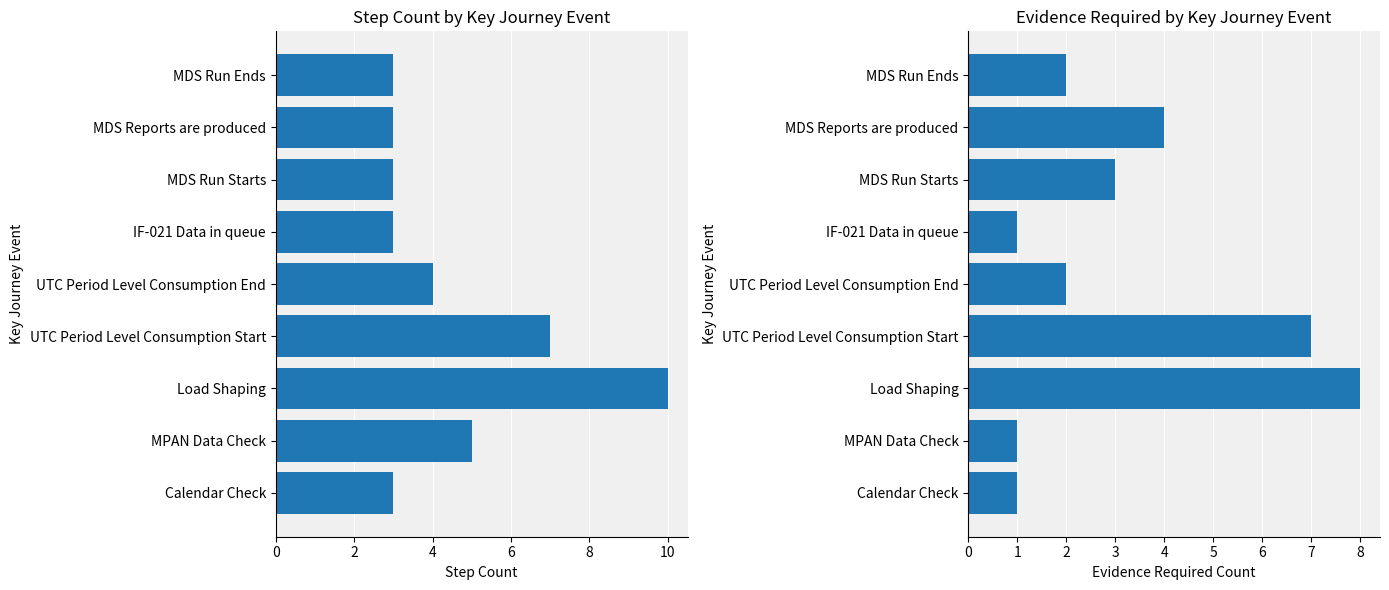

What is the label of the 2nd bar from the right?

MDS Reports are produced